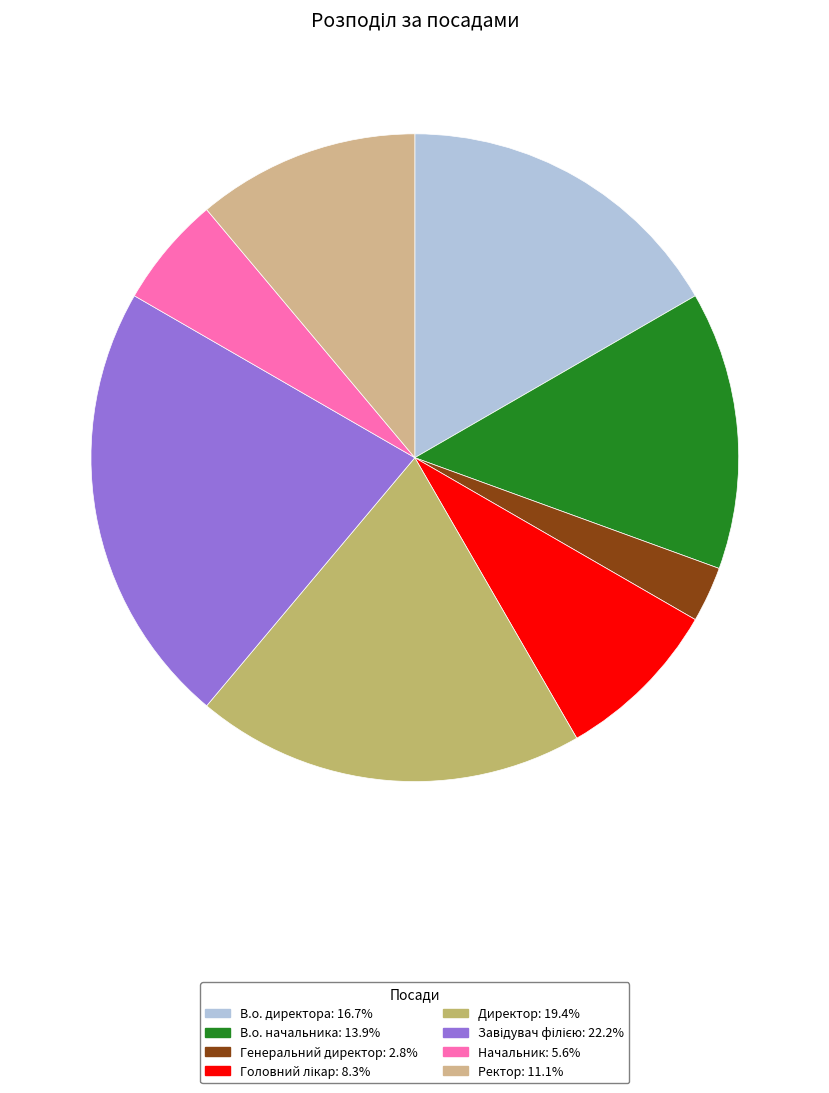

To the nearest percent, what is the difference between the largest and smallest slice percentages?

19%